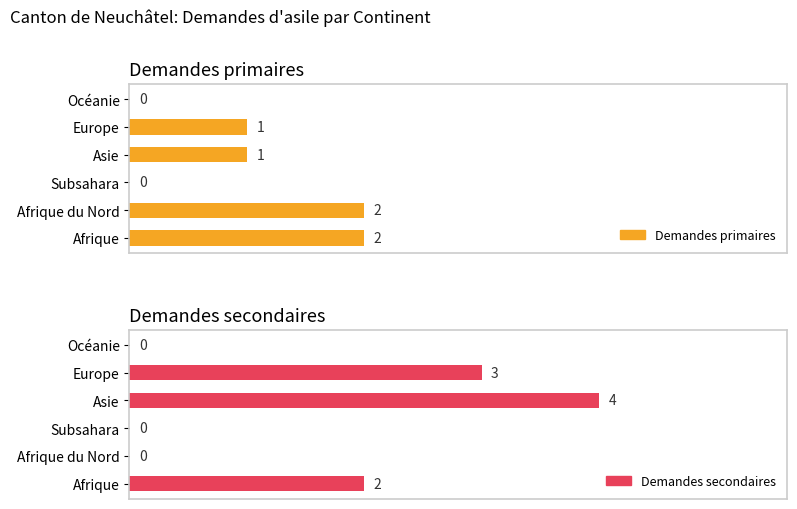

Between 0 and 5, which series saw the biggest shift?

Demandes primaires